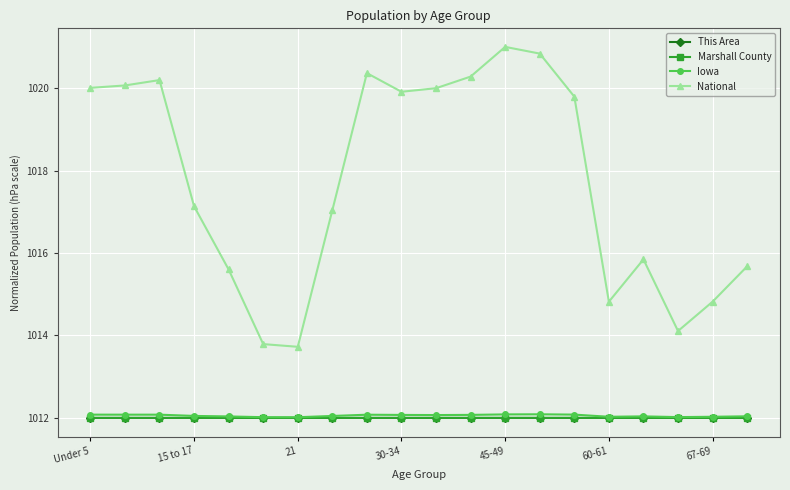

Is this an area chart (filled region under the line)?

No